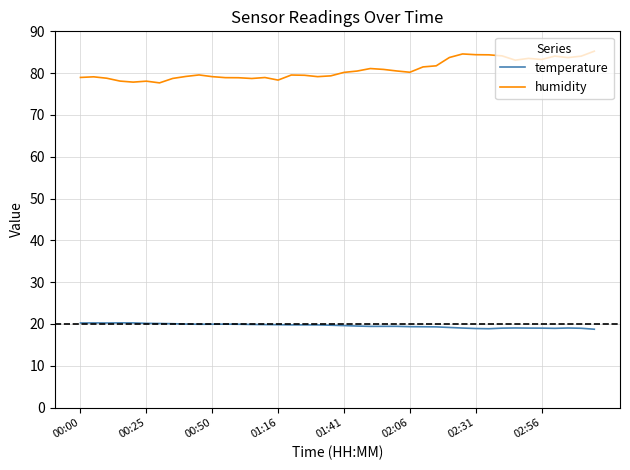

In humidity, how many points are higher than both neighbors (excluding endpoints)?

9